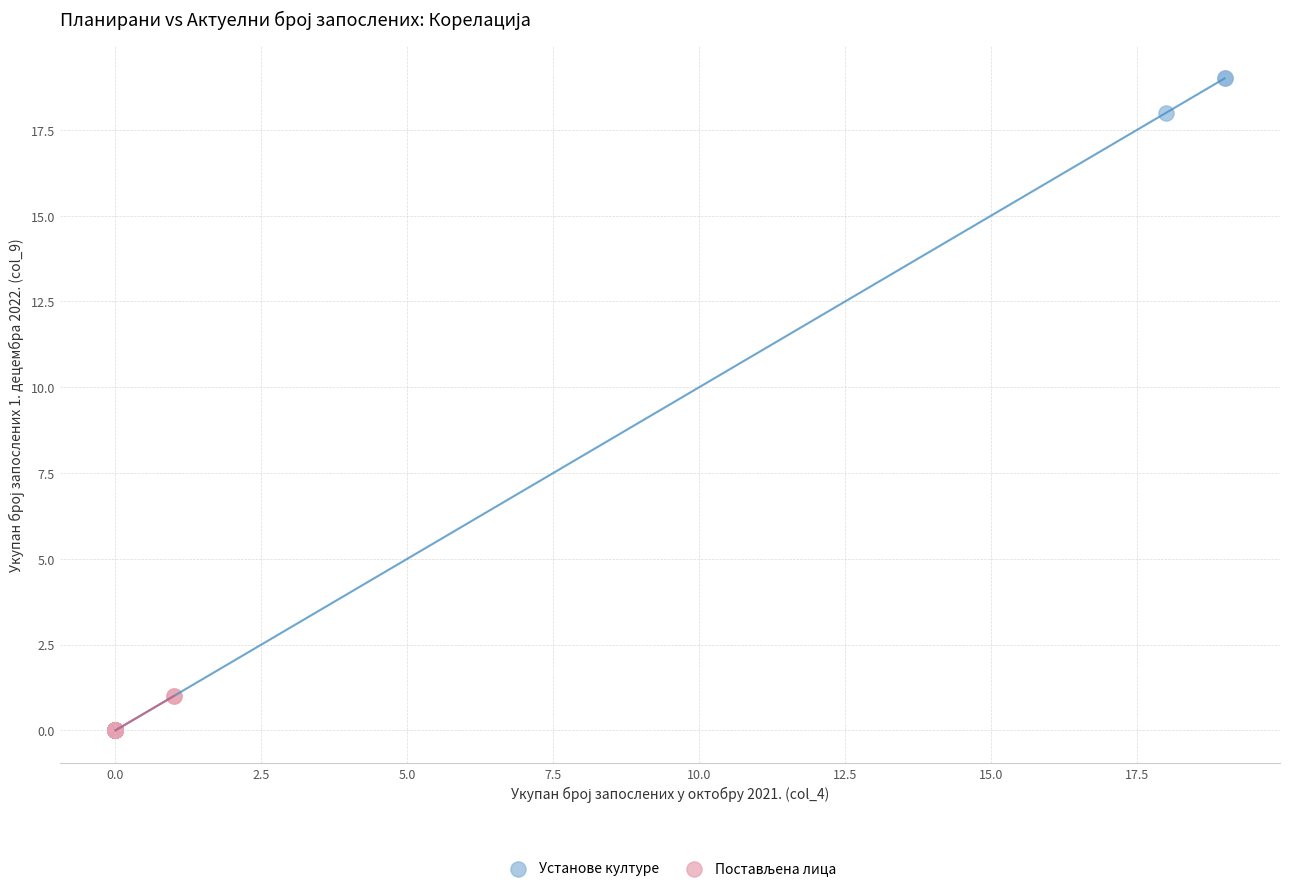

Which series contains the highest Y value?

Установе културе